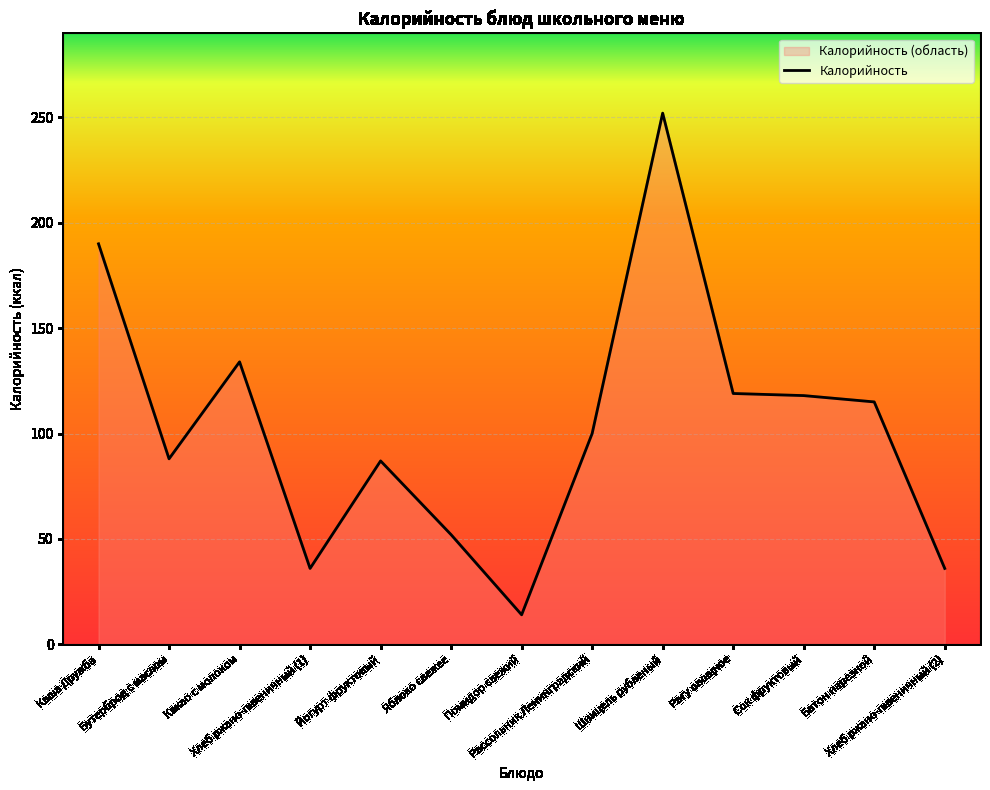

Between Яблоко свежее and Рагу овощное, which is larger?

Рагу овощное